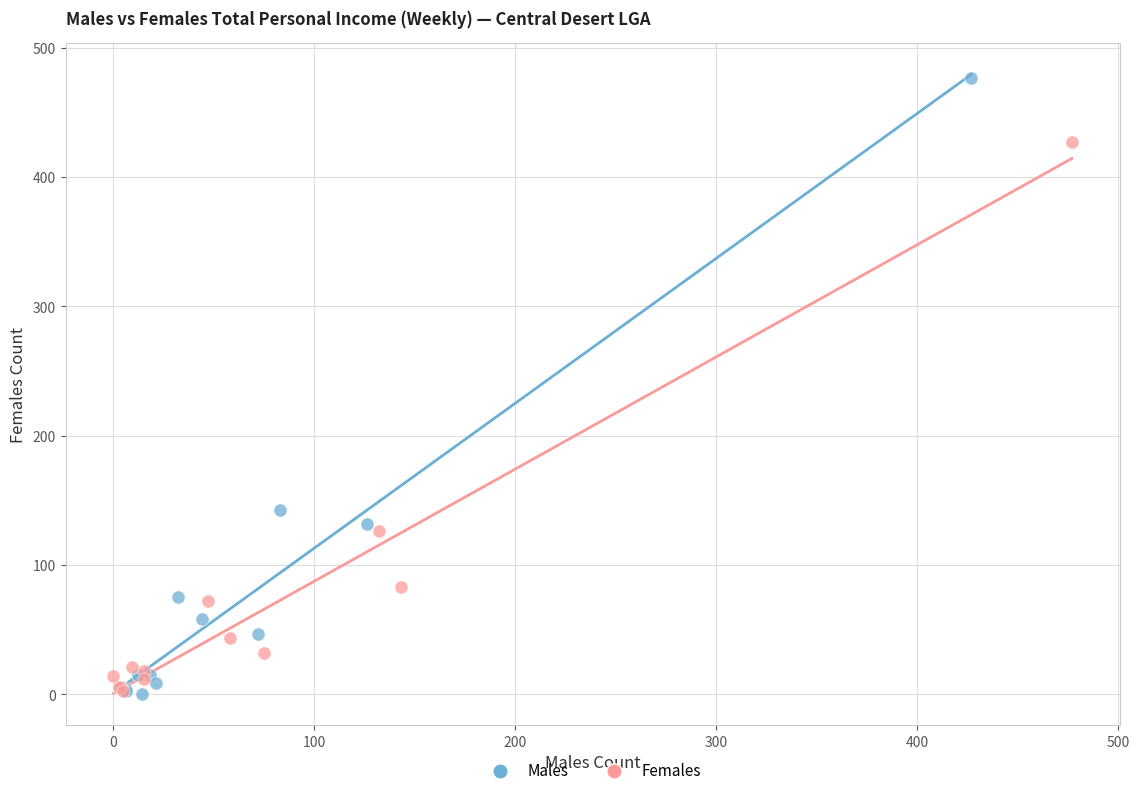

What are all the series names shown in the legend?

Males, Females